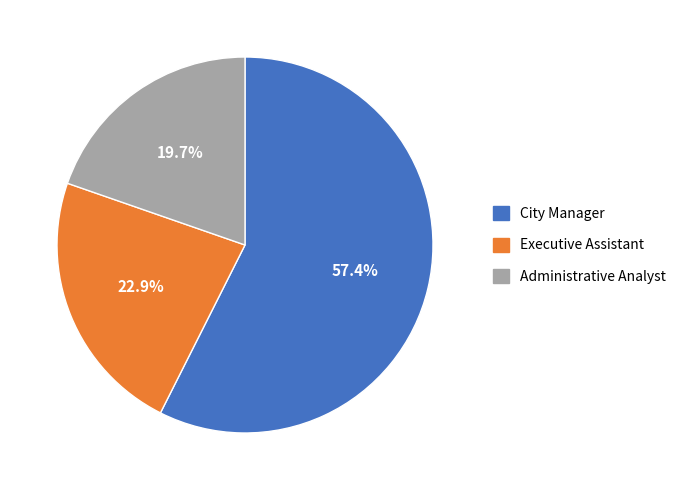

Is it true that Administrative Analyst is 20% of the pie?

True